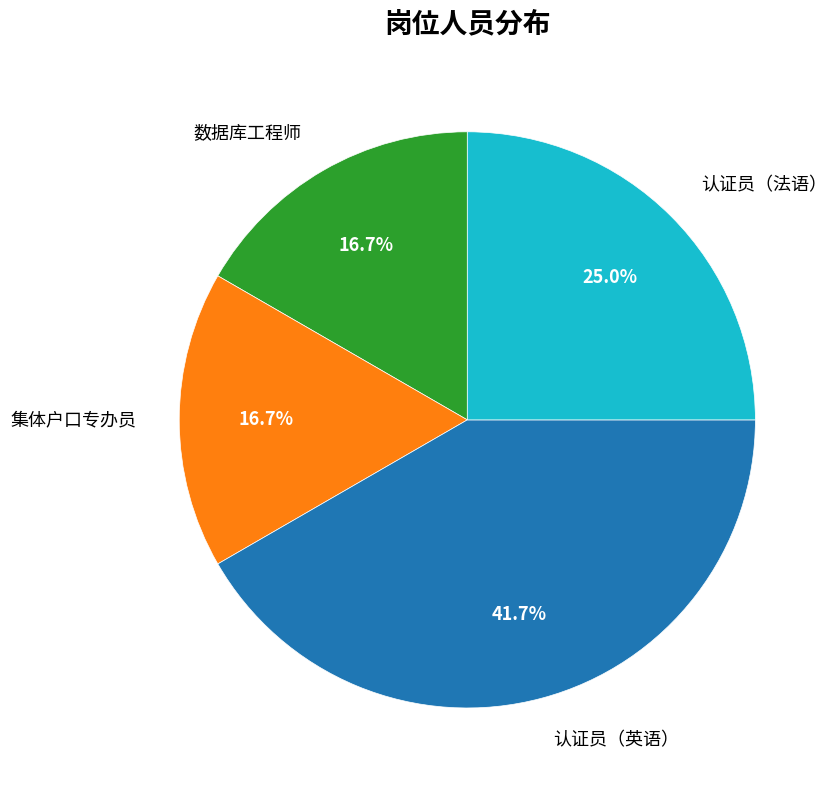

Does 集体户口专办员 account for over 50% of the chart?

No